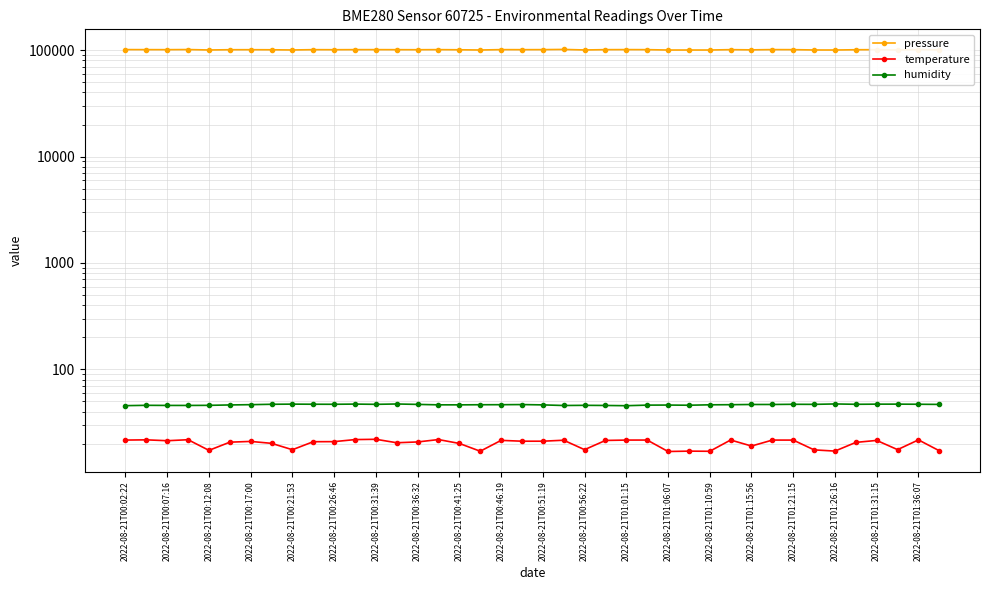

What is the difference between the maximum and minimum values in the humidity series?

1.8